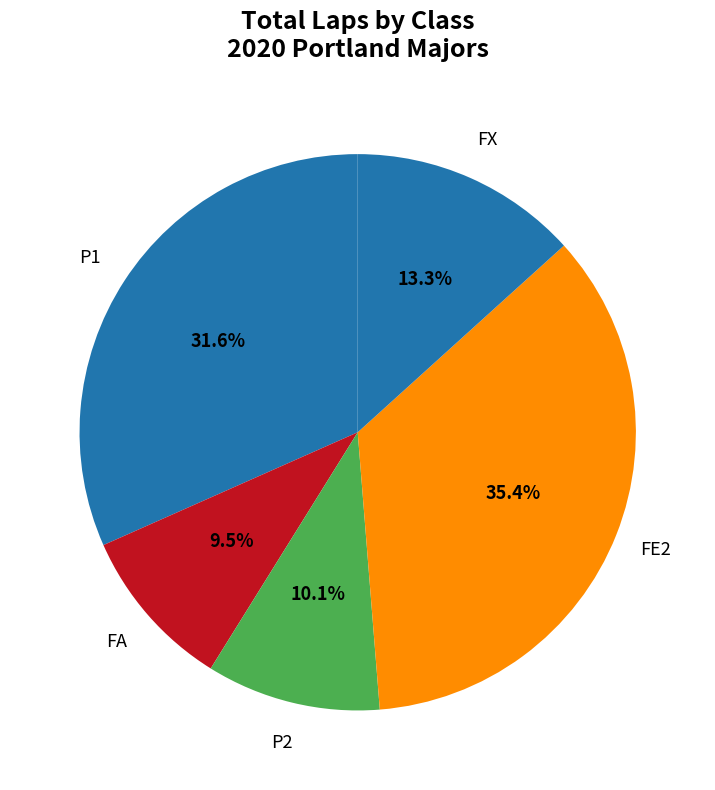

How many segments does this pie chart have?

5